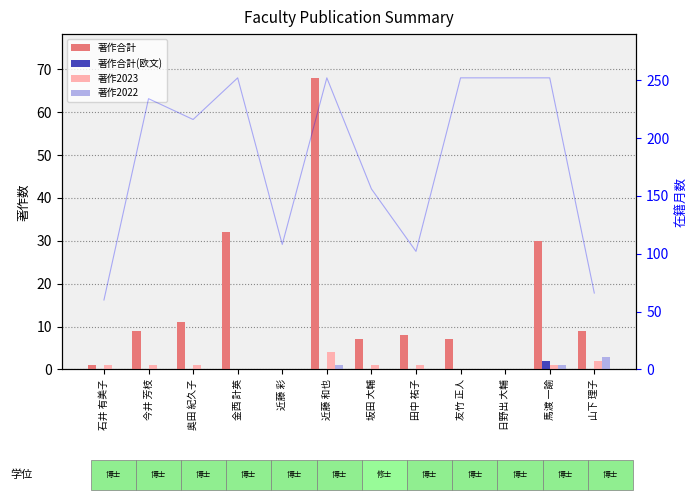

What is the average value of the 著作2023 series?

1